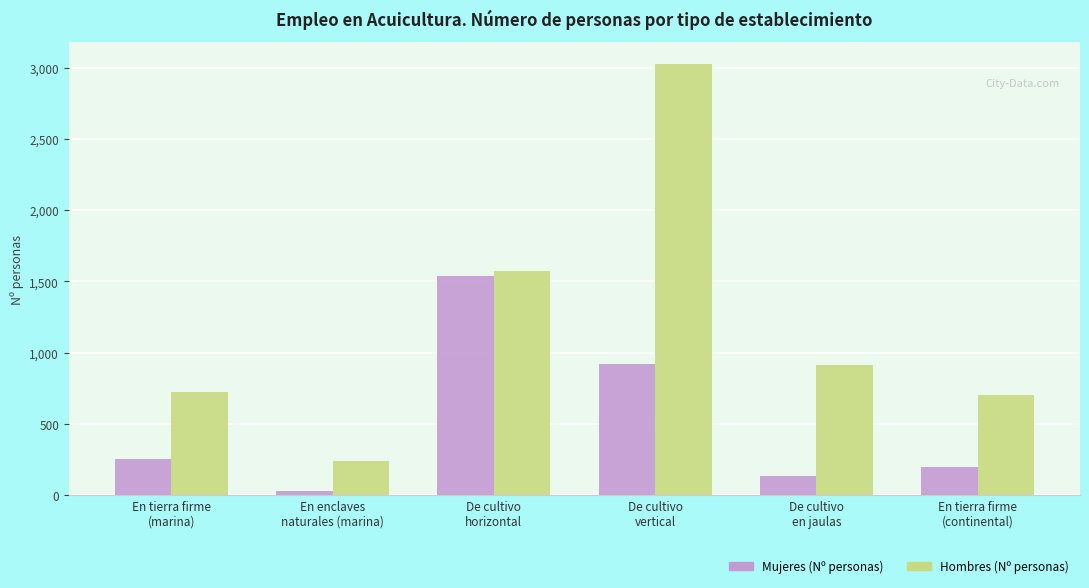

Reading right to left, what are all the values shown in this chart?

Mujeres (Nº personas): En tierra firme
(continental)=200.0	De cultivo
en jaulas=136.0	De cultivo
vertical=918.3	De cultivo
horizontal=1540.6	En enclaves
naturales (marina)=31.0	En tierra firme
(marina)=251.0
Hombres (Nº personas): En tierra firme
(continental)=699.0	De cultivo
en jaulas=915.0	De cultivo
vertical=3028.5	De cultivo
horizontal=1574.1	En enclaves
naturales (marina)=239.8	En tierra firme
(marina)=720.0